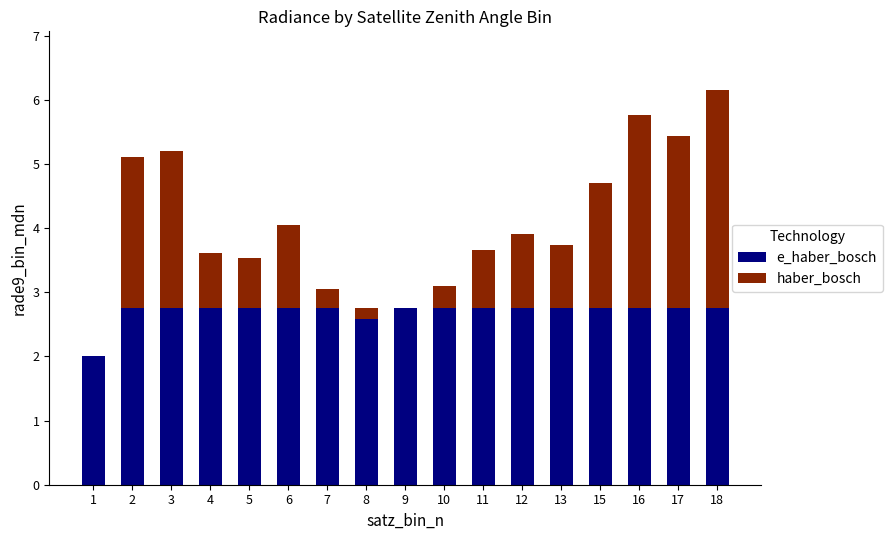

Which series has the widest spread of values?

haber_bosch